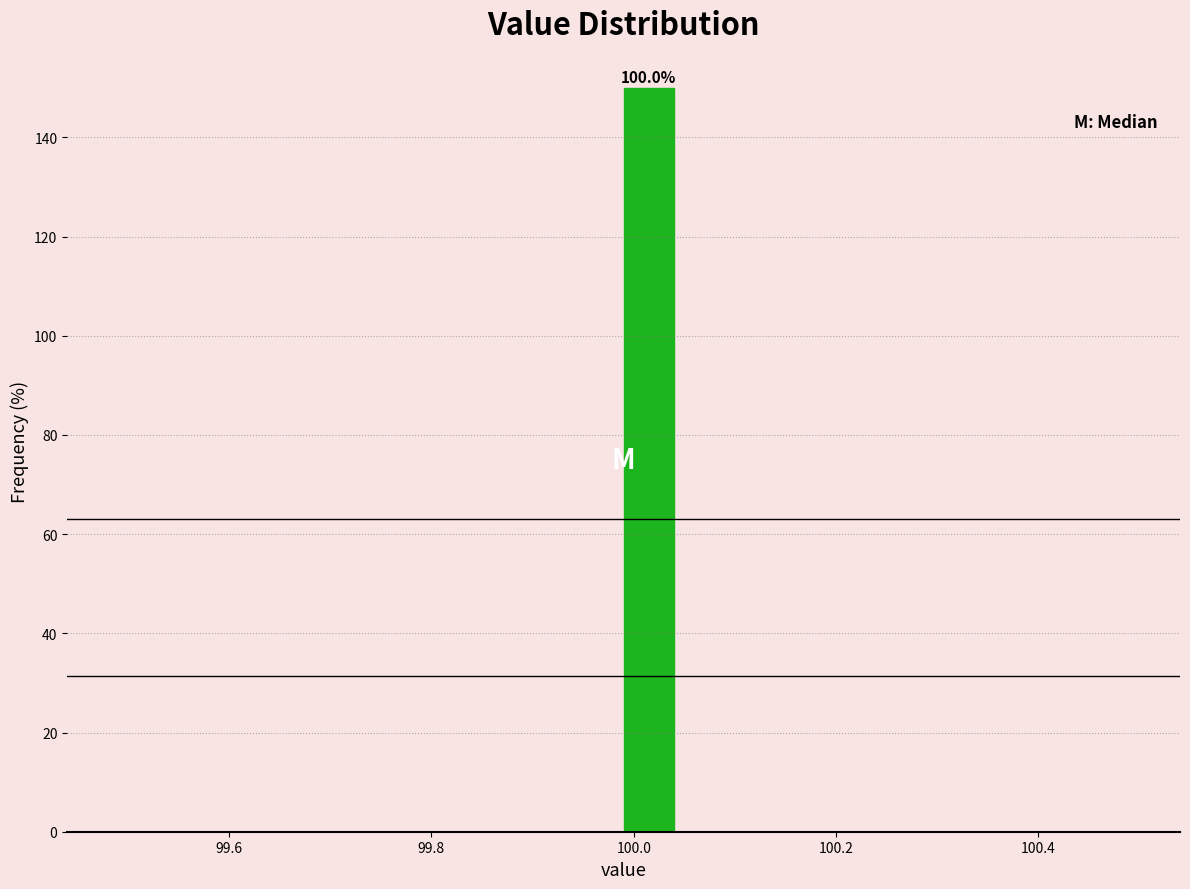

Around what value on the x-axis is the tallest bar? Give the approximate position of its centre, as read against the axis.

100.02